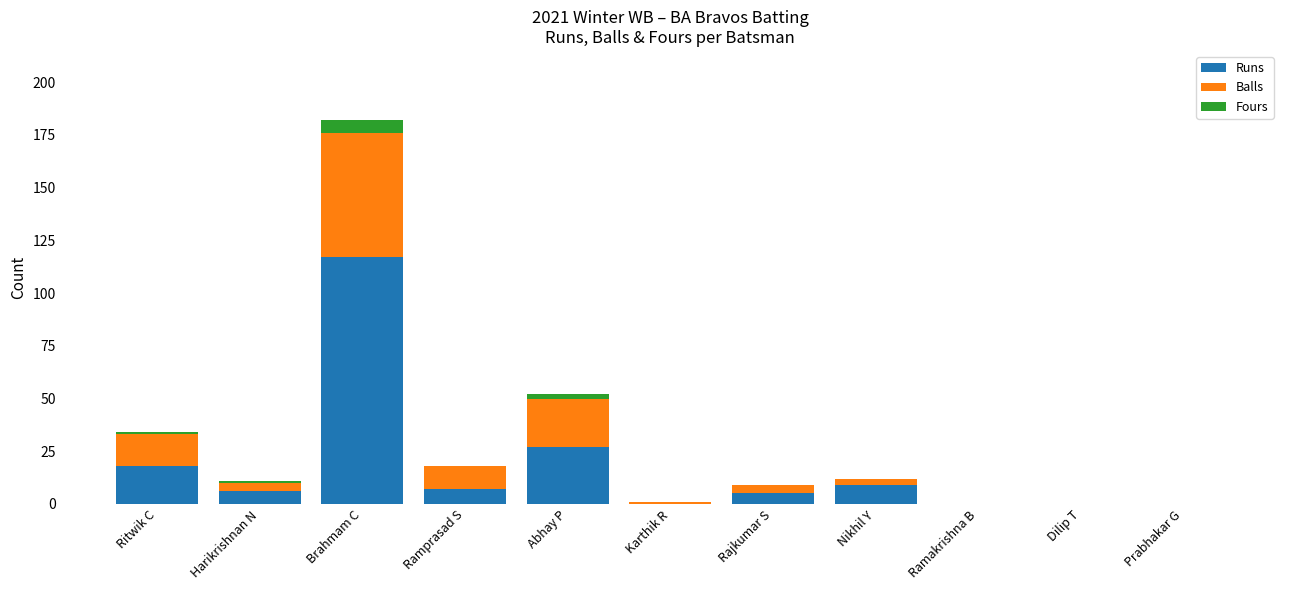

At which category is the sum across all series the highest?

Brahmam C